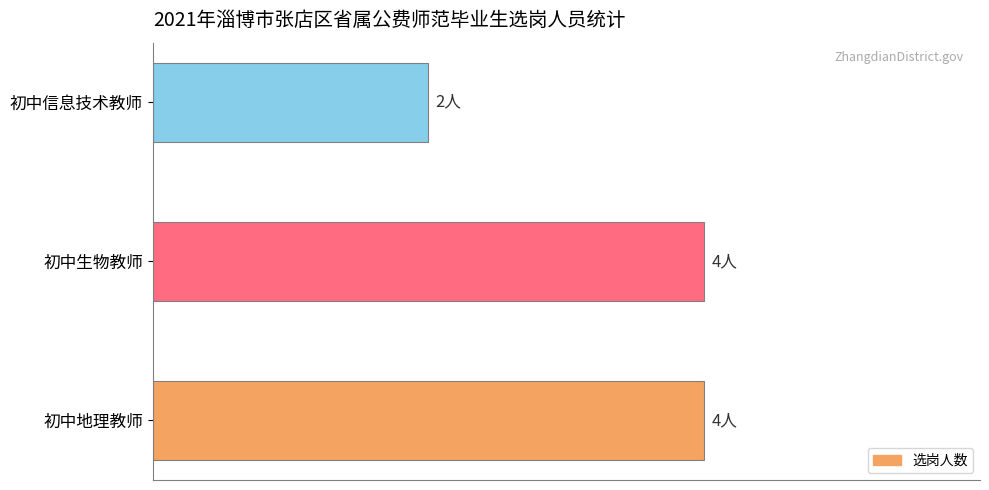

Does the chart contain any negative values?

No